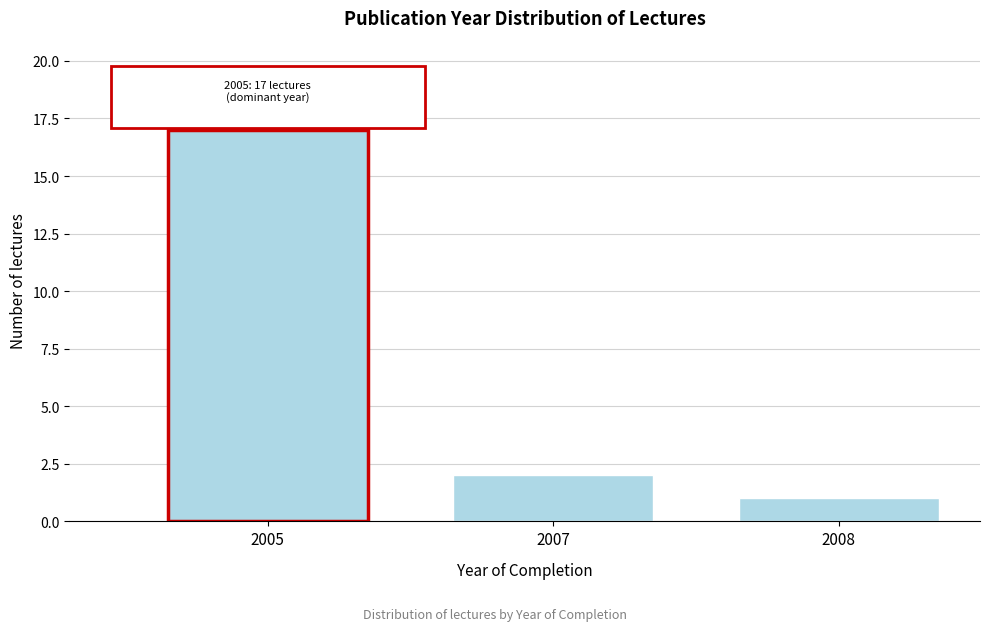

Reading right to left, transcribe all the data shown in this chart.

1	2	17